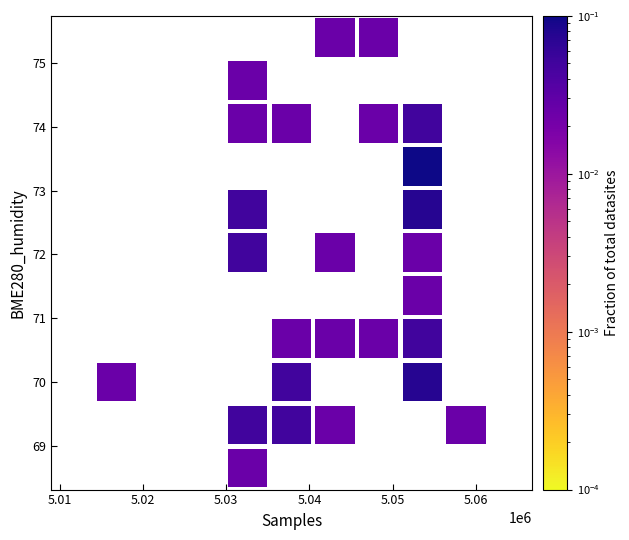

What is the range of Y values (max minus min)?

6.4